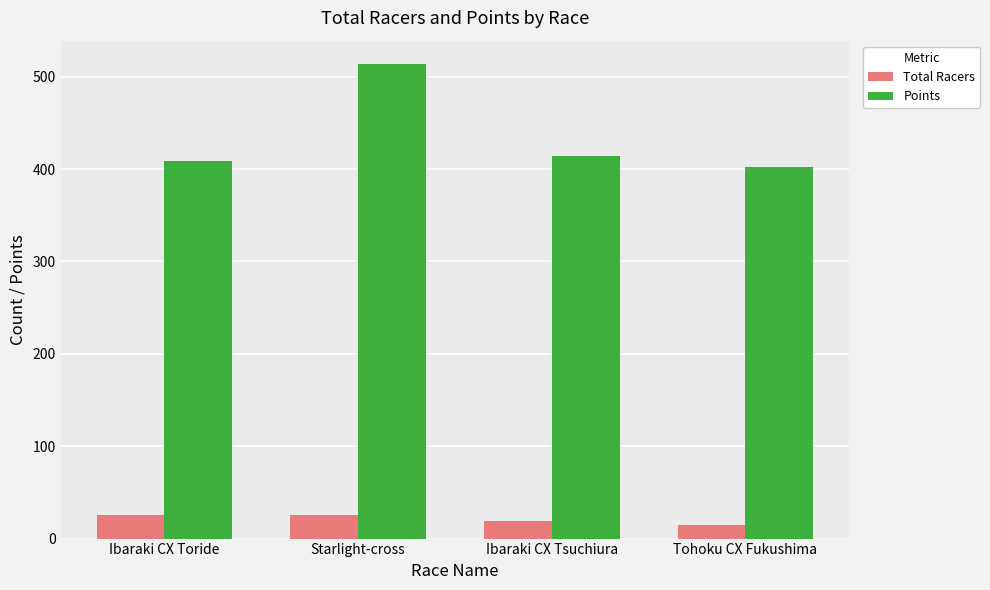

Read the Total Racers value at Ibaraki CX Toride.

25.0